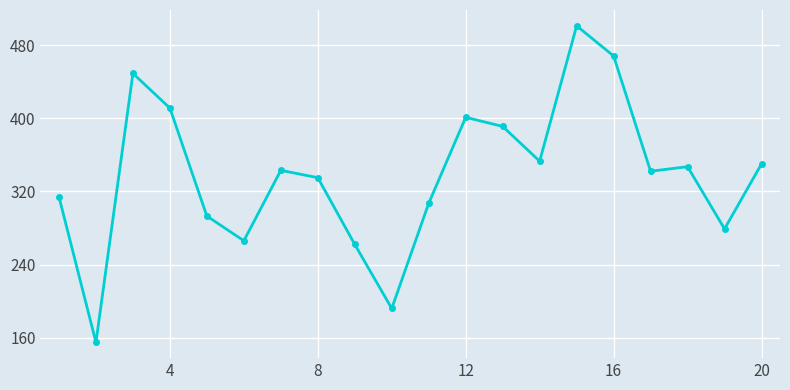

What is the greatest value displayed?

501